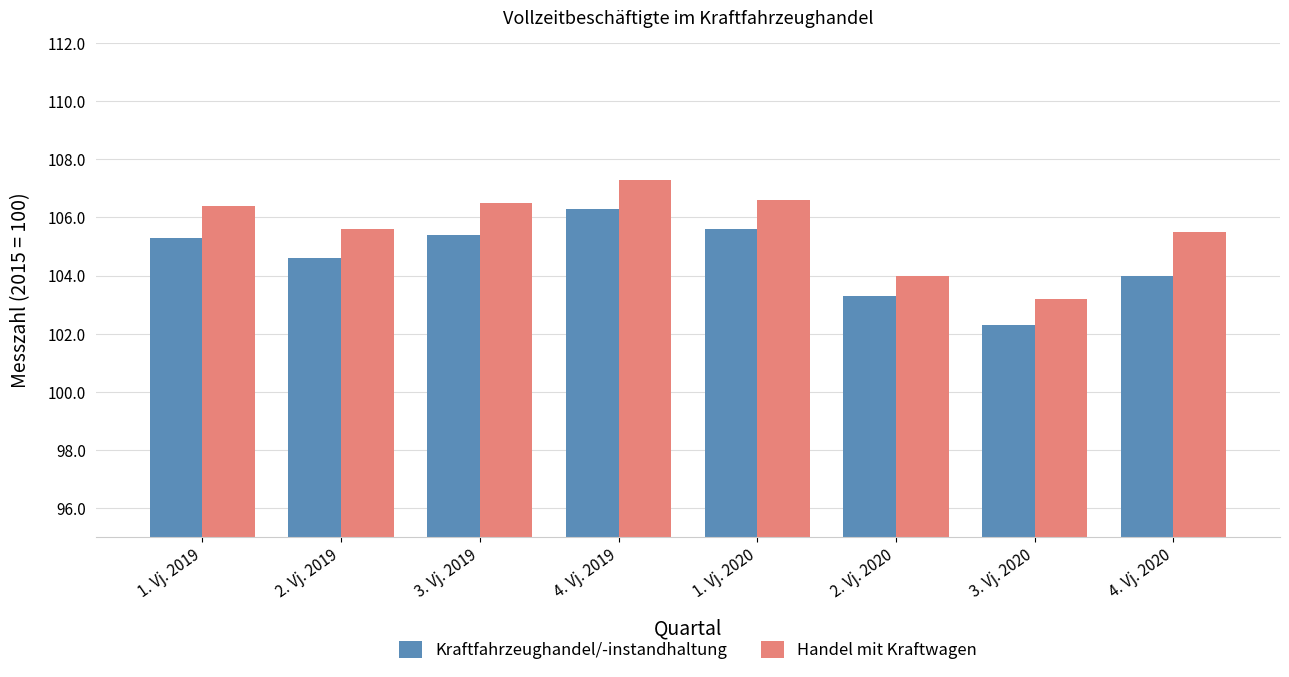

The value of Handel mit Kraftwagen at 2. Vj. 2020 is 141.1. True or false?

False